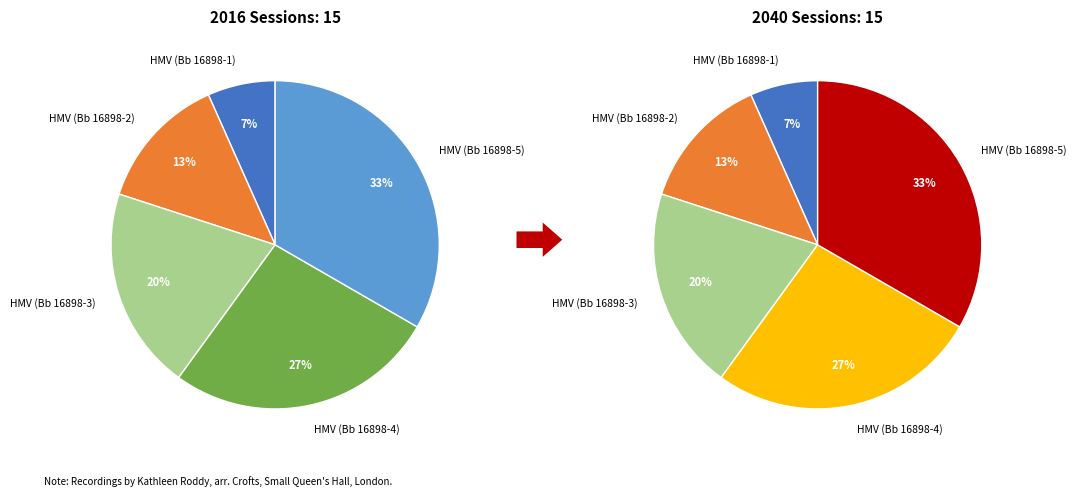

Count the number of slices in the pie.

5